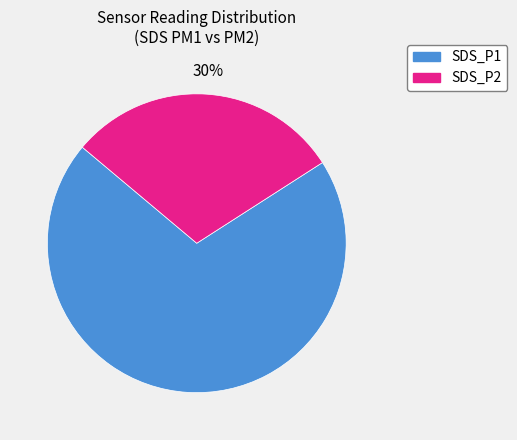

Is there any slice that represents more than half of the pie?

Yes